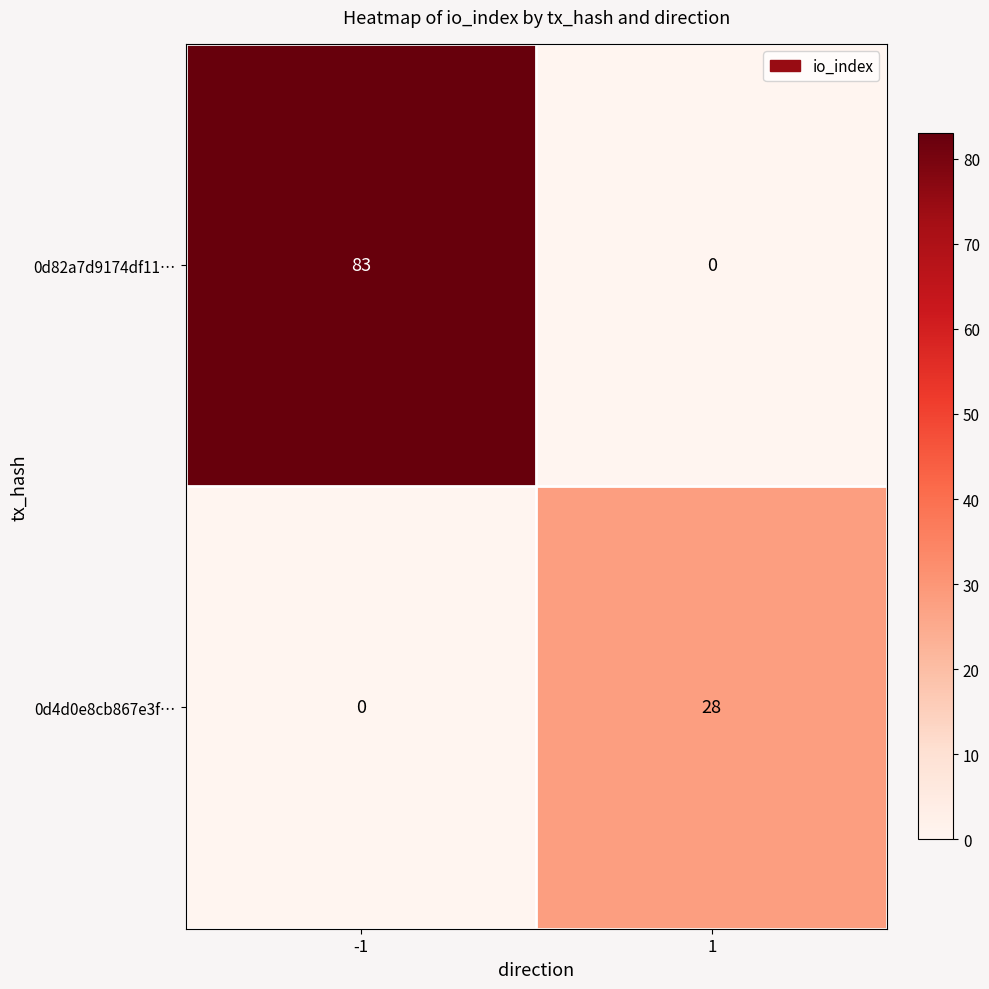

The value of 0d4d0e8cb867e3f… at -1 is 0. True or false?

True